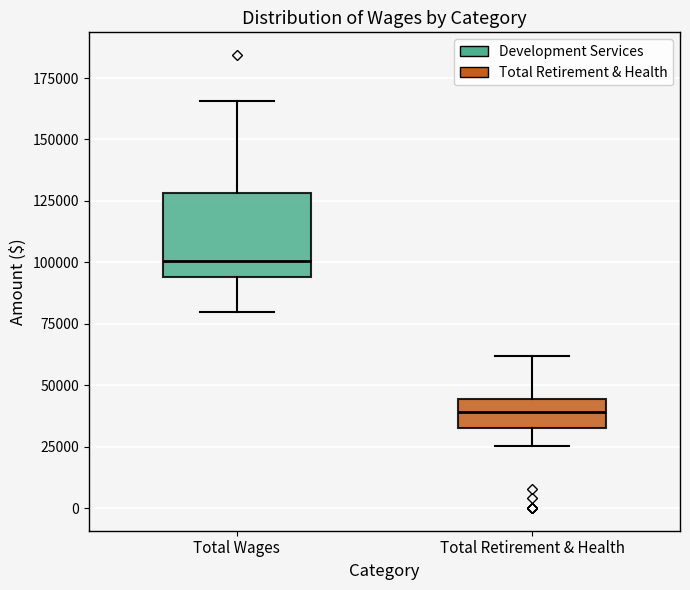

Reading left to right, read every box against the y-axis: the position of its median line, the range the box covers, and the ends of its whiskers. The values are not printed on the chart, so give them approximately, as read against the axis.

Total Wages: median 100000, box 95000 to 130000, whiskers 80000 to 165000
Total Retirement & Health: median 40000, box 35000 to 45000, whiskers 25000 to 60000